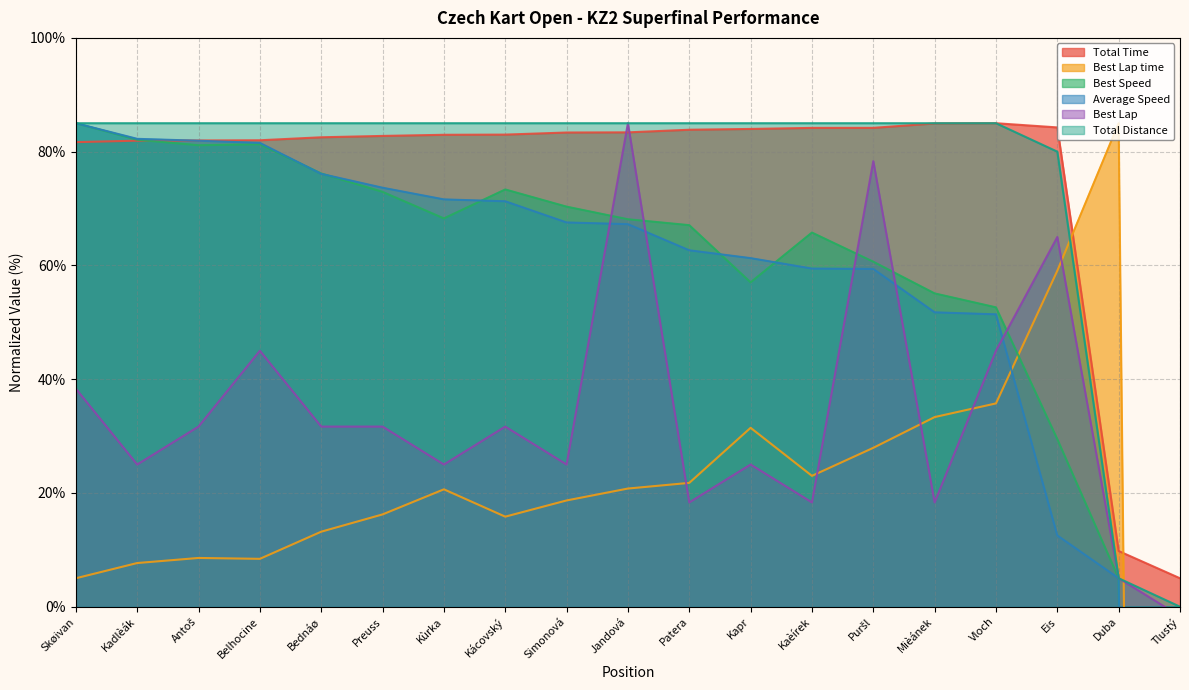

Does the chart have visible grid lines?

Yes